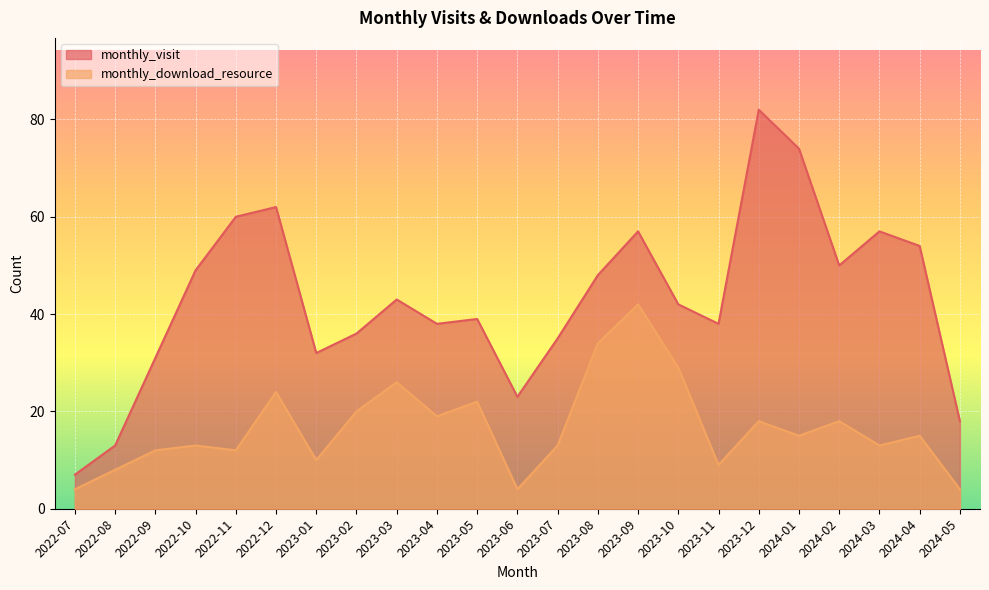

Rank the series at 2023-12 from lowest to highest value.

monthly_download_resource, monthly_visit